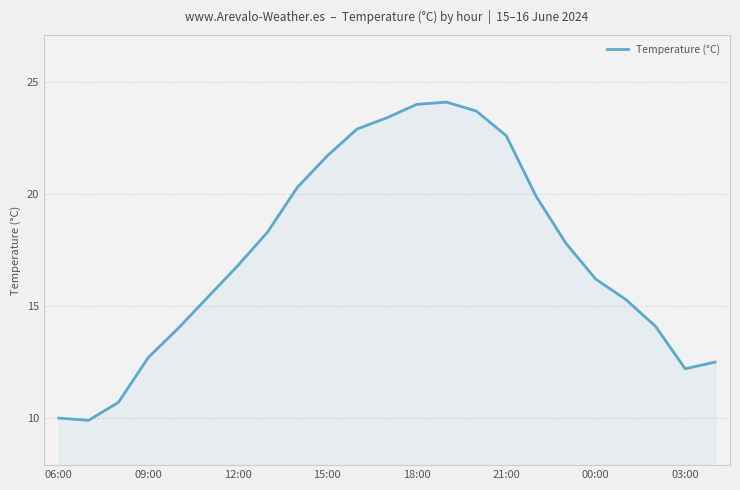

True or false: the data has more than 0 interior local peaks.

True